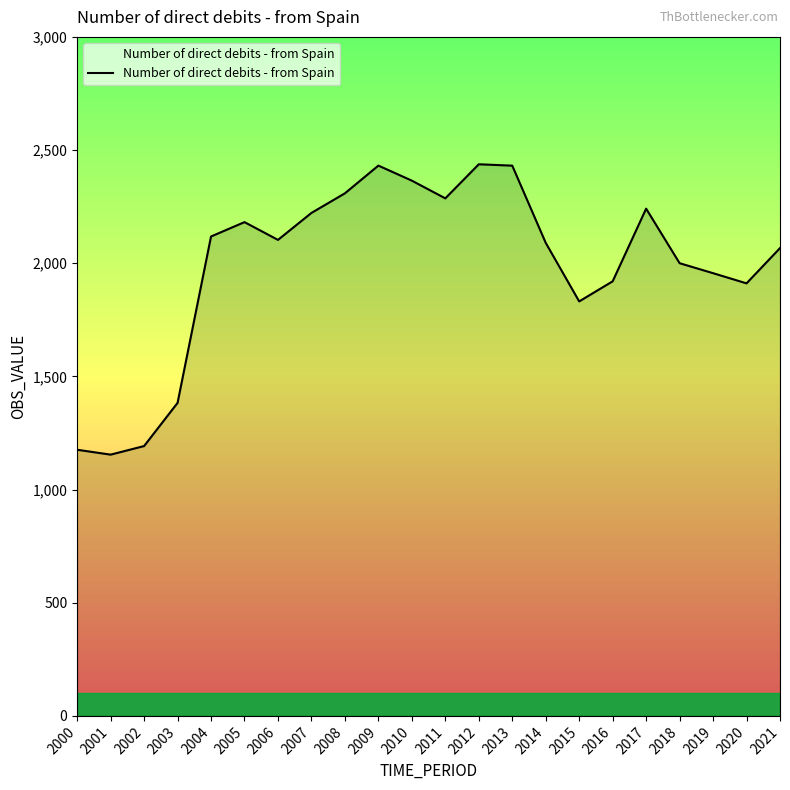

The value at 2005 is 3424.9. True or false?

False